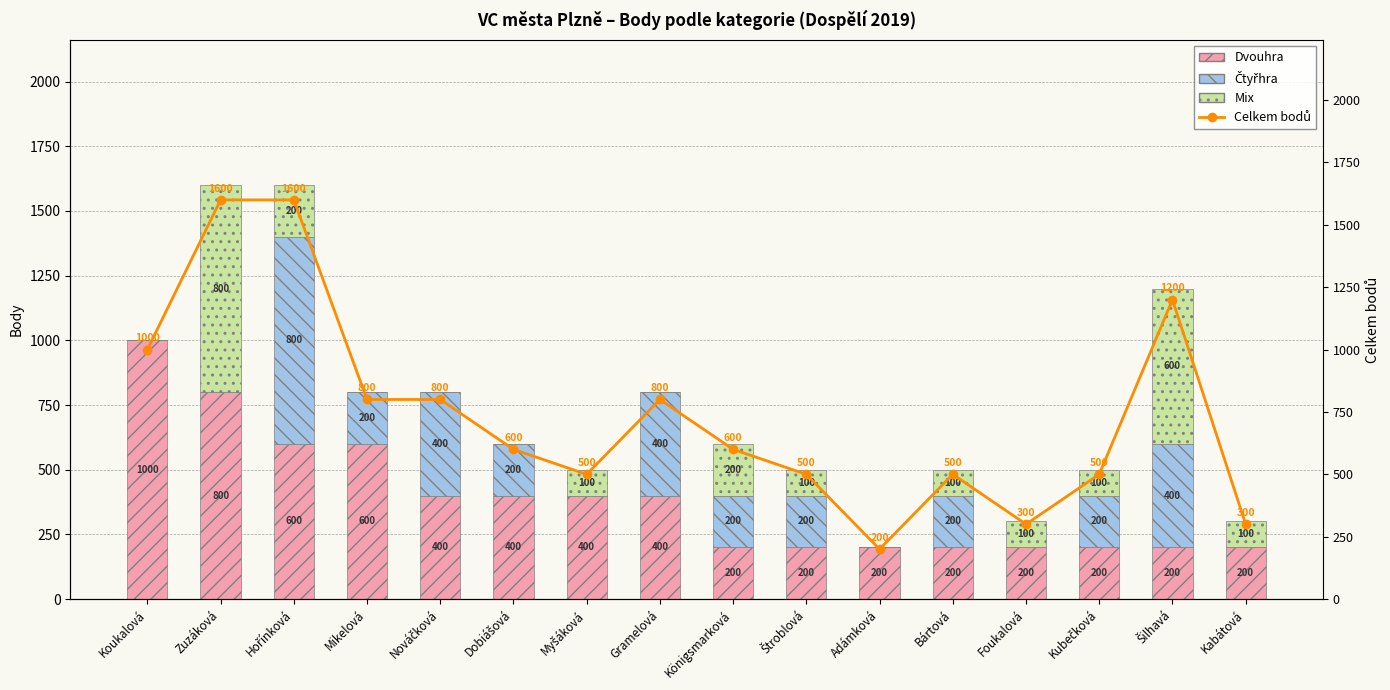

Which series has the largest total across all categories?

Celkem bodů